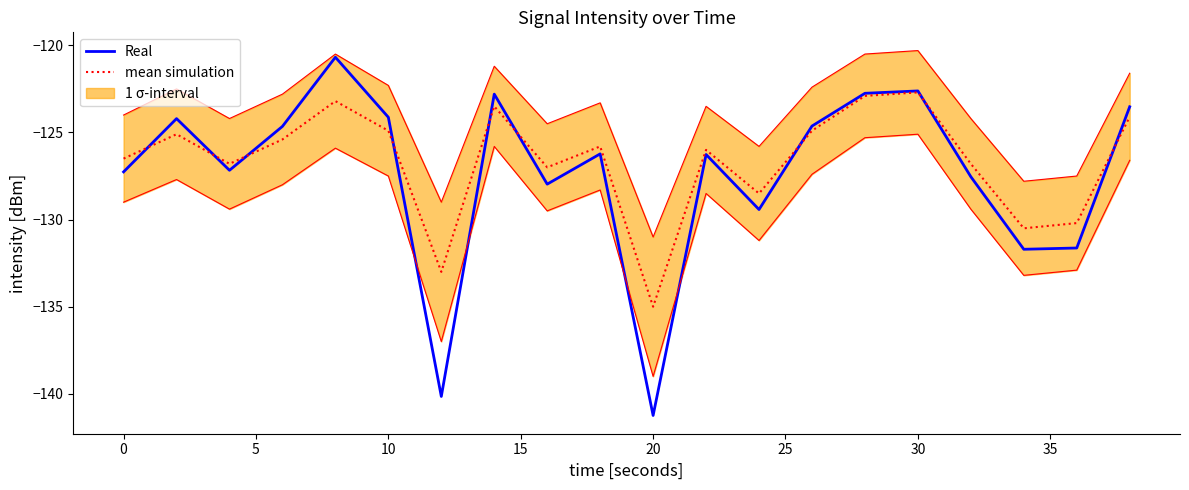

What is the maximum value for Real?

-120.7